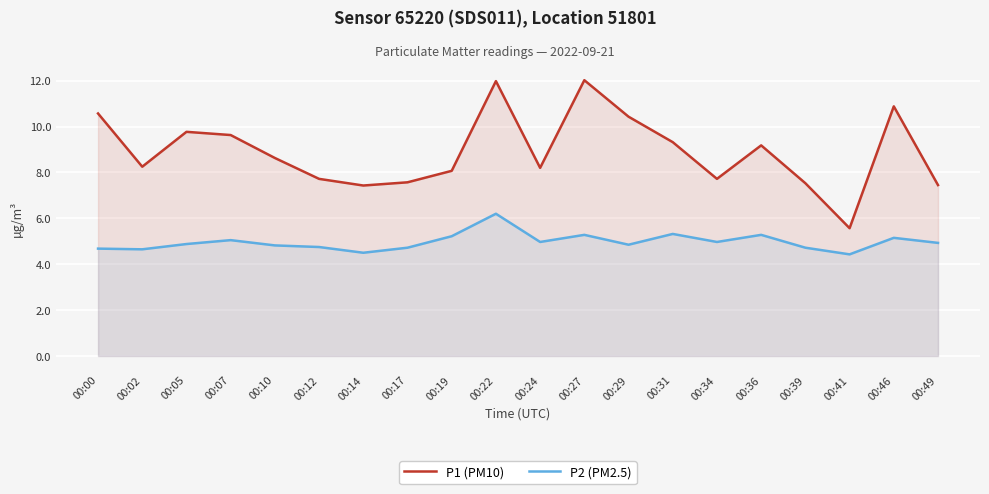

Is it true that P2 (PM2.5) equals 4.8 at 00:12?

True